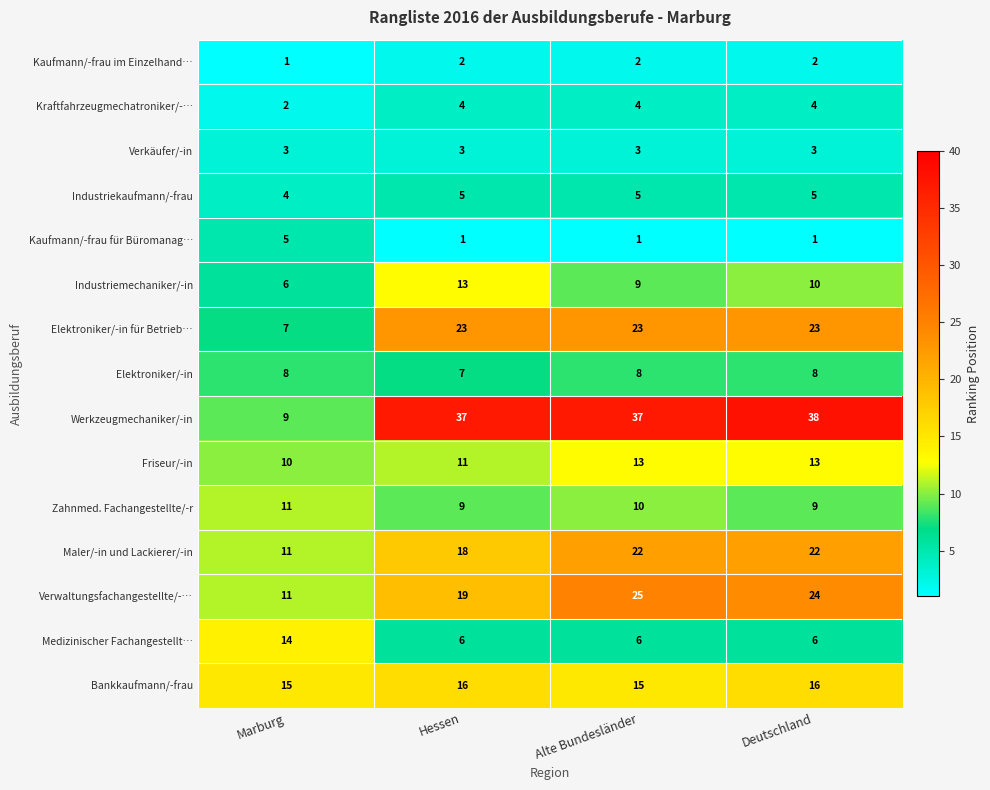

Which series changed the most between Marburg and Alte Bundesländer?

Werkzeugmechaniker/-in